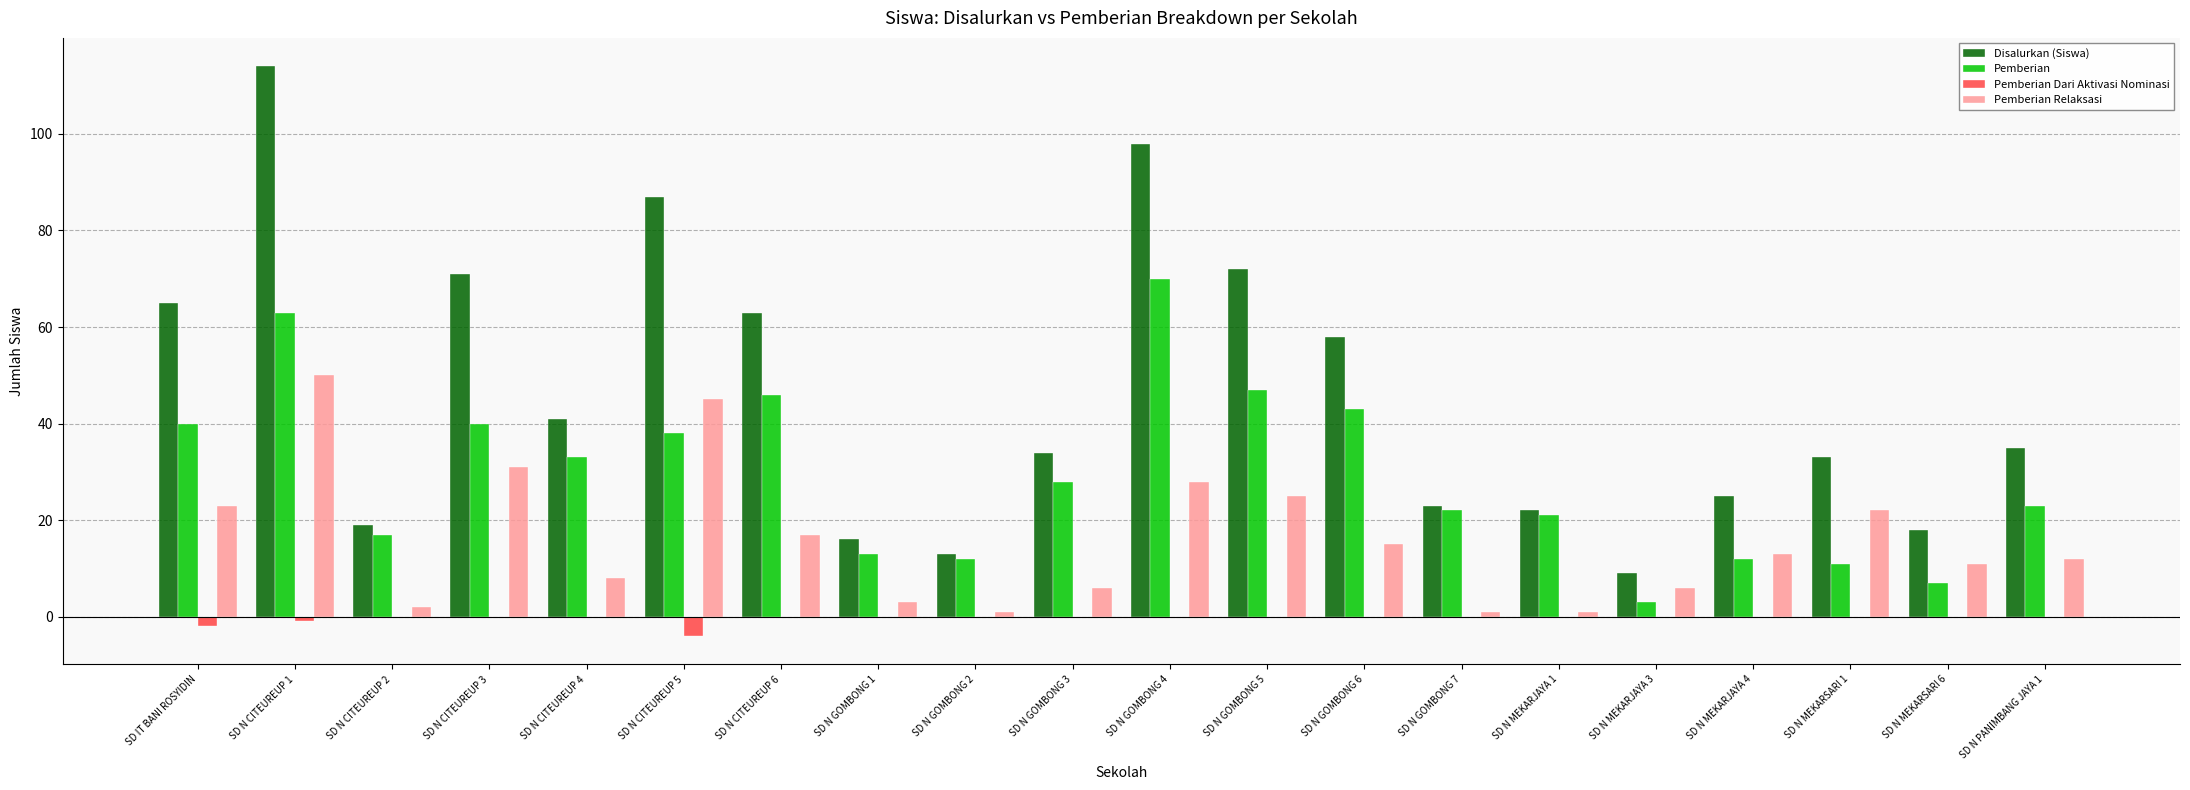

At which label does Disalurkan (Siswa) reach its peak?

SD N CITEUREUP 1